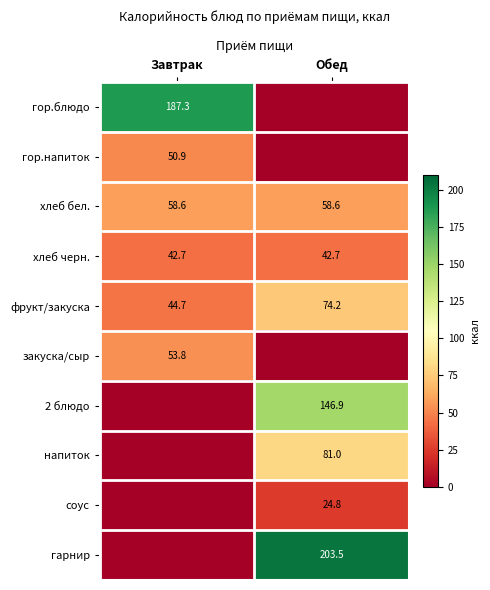

What is the average value of the фрукт/закуска series?

59.5